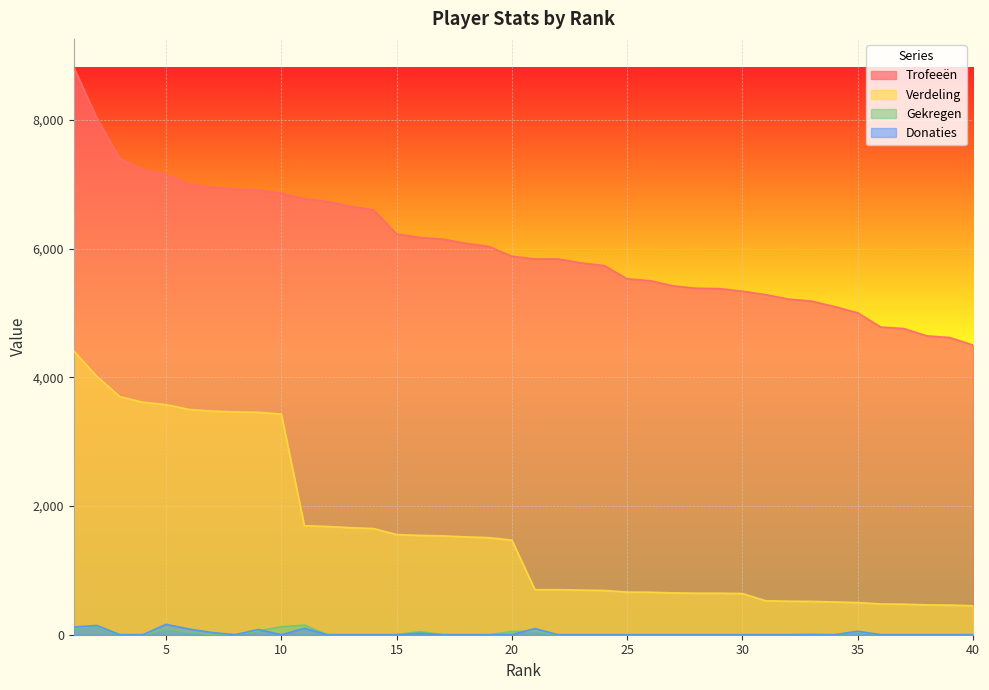

How many interior local valleys does the Gekregen series have?

1